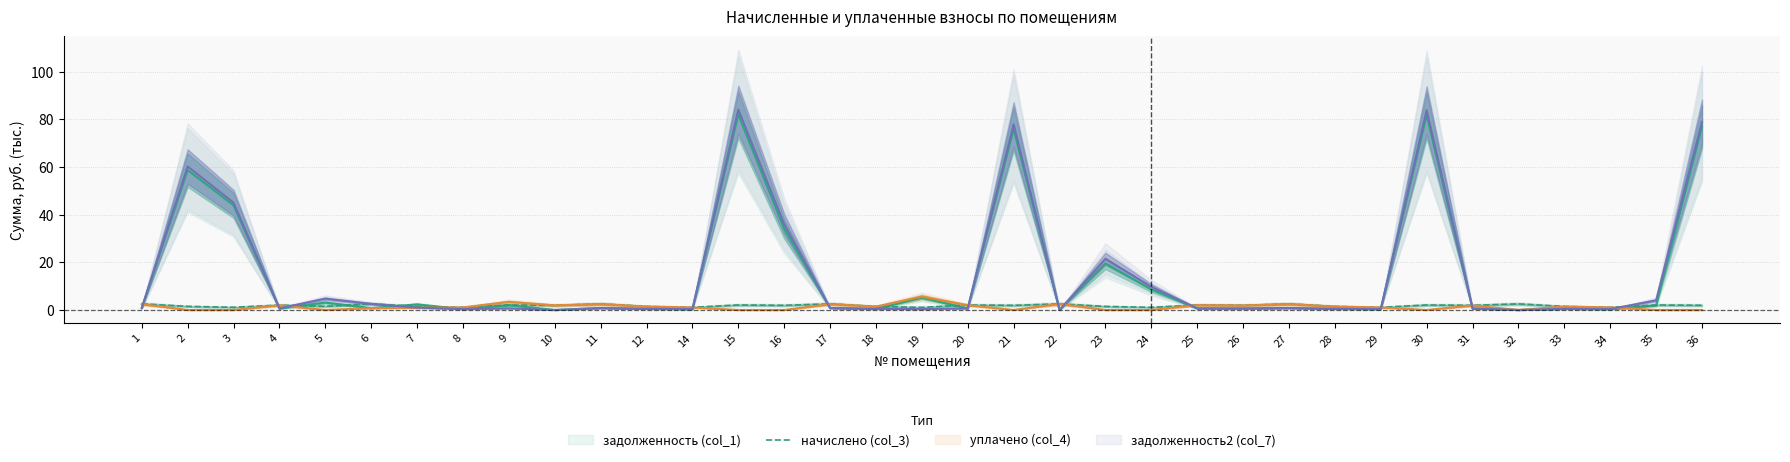

The начислено (col_3) series shows 1.5 at 7. True or false?

True